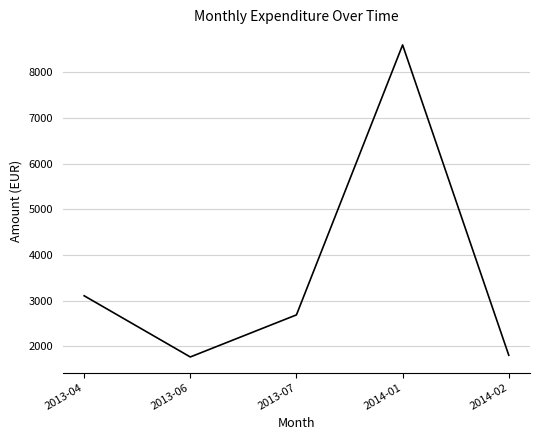

Reading right to left, list all the values displayed in this chart.

1803.4	8601.3	2688.0	1766.2	3106.8